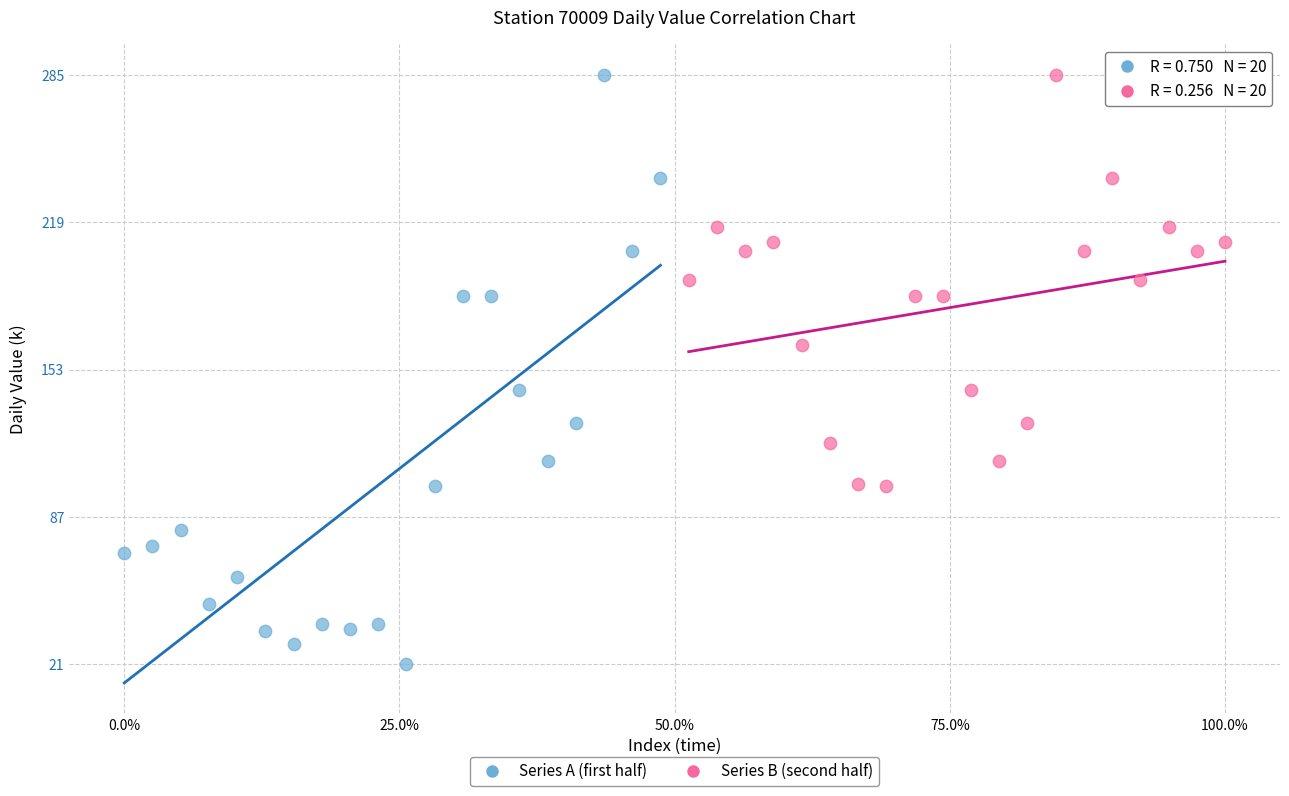

Which series has the widest spread of Y values?

Series A (first half)